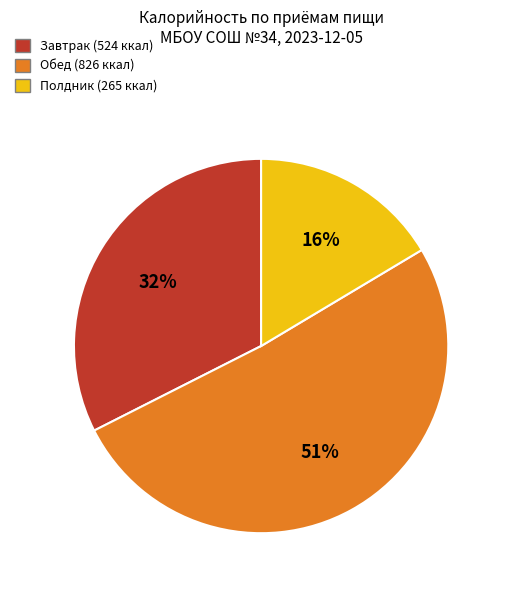

To the nearest percent, what is the average slice percentage?

33%